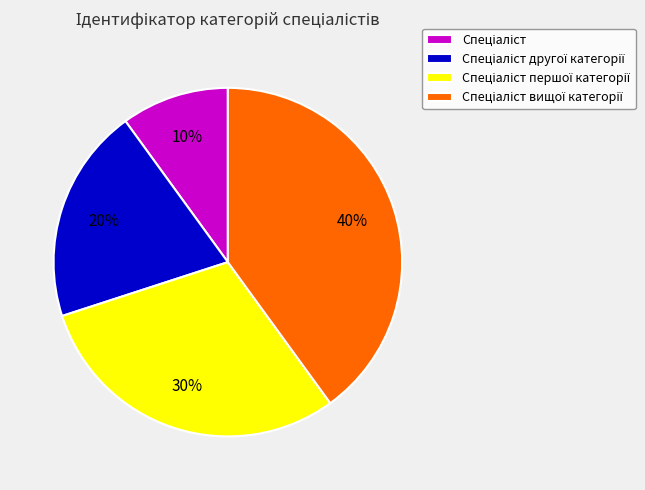

Does any single category account for the majority?

No